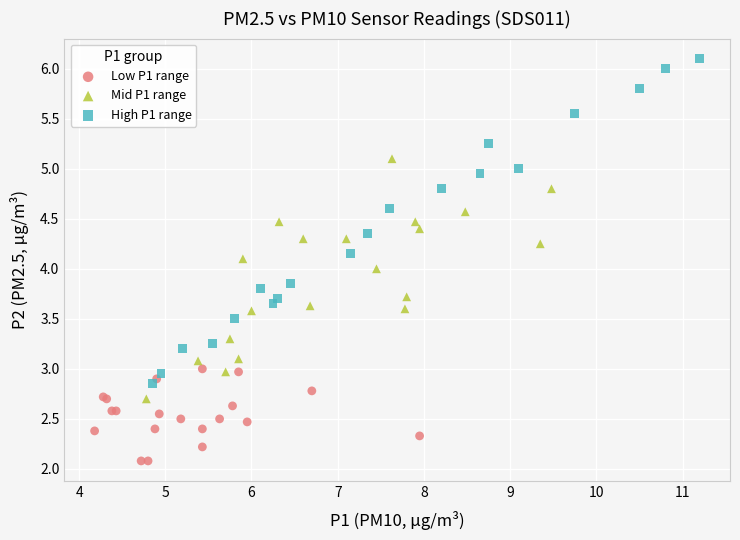

What are all the series names shown in the legend?

Low P1 range, Mid P1 range, High P1 range